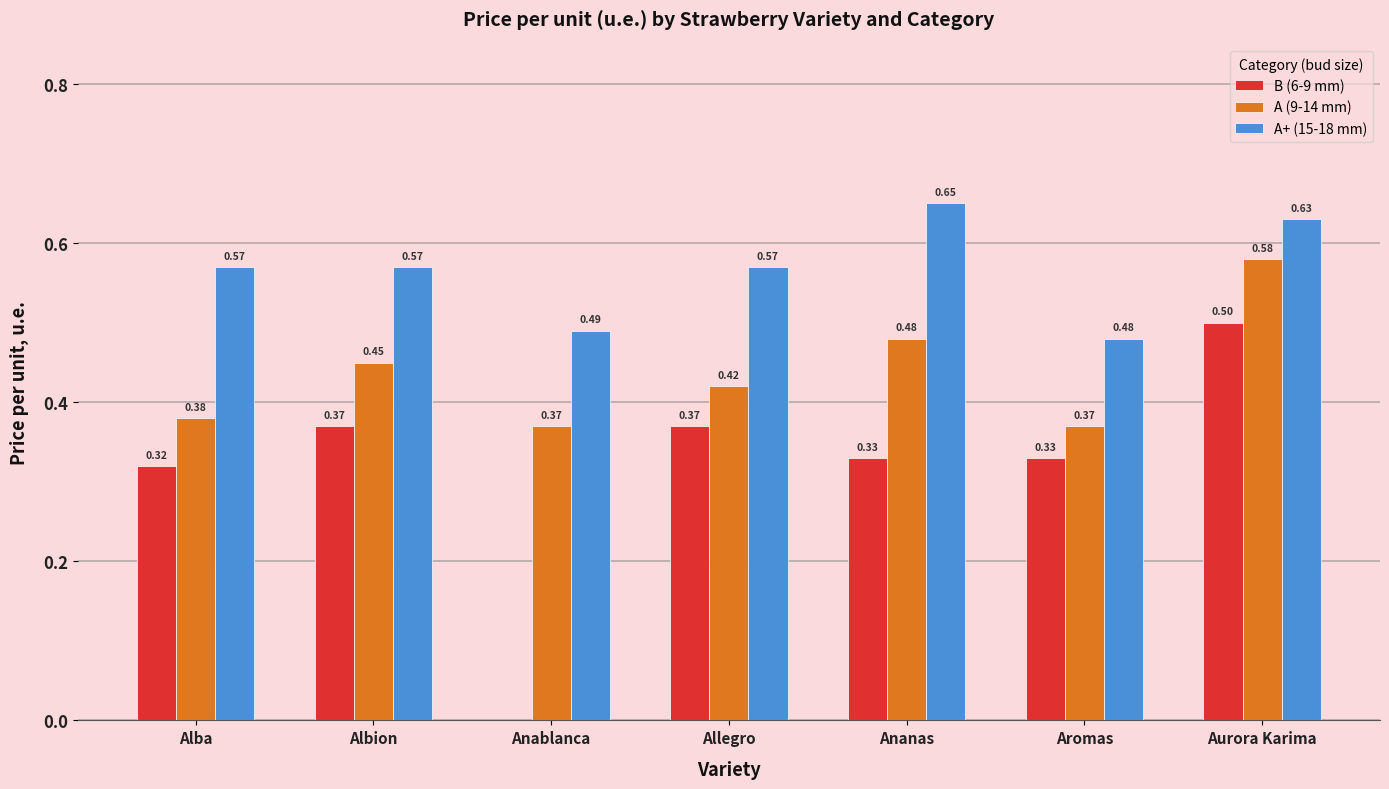

Between Alba and Albion, which series saw the biggest shift?

A (9-14 mm)